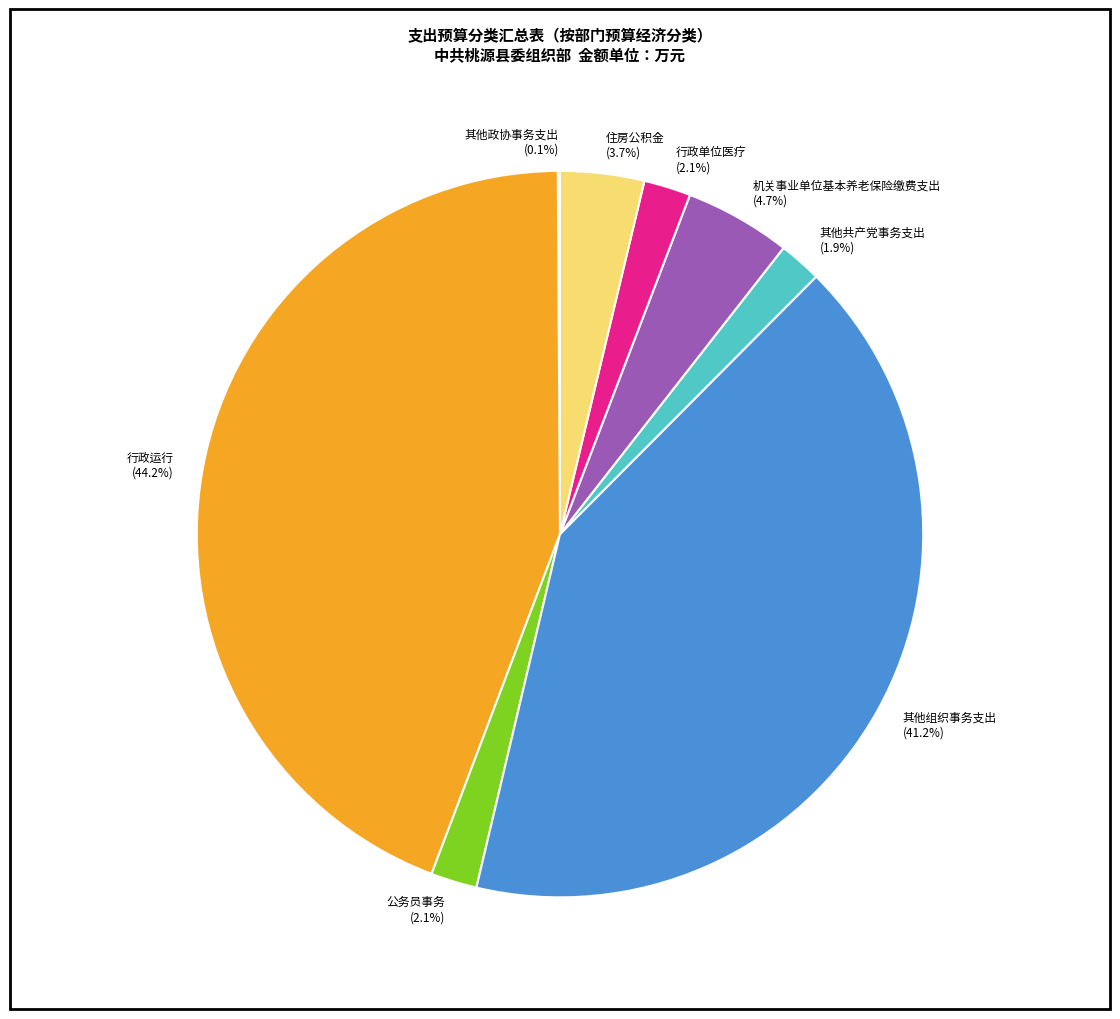

Is 行政运行 the majority of the pie?

No